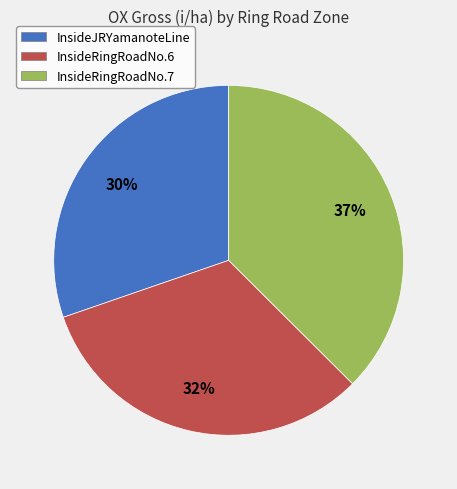

Which category has the smallest portion of the pie?

InsideJRYamanoteLine